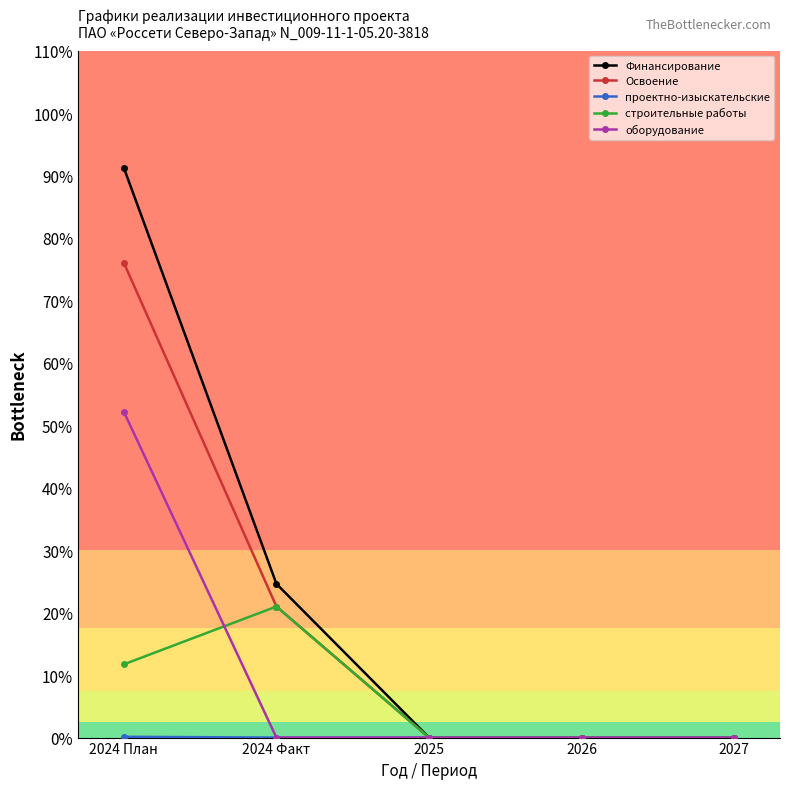

What is the average value of the строительные работы series?

0.1